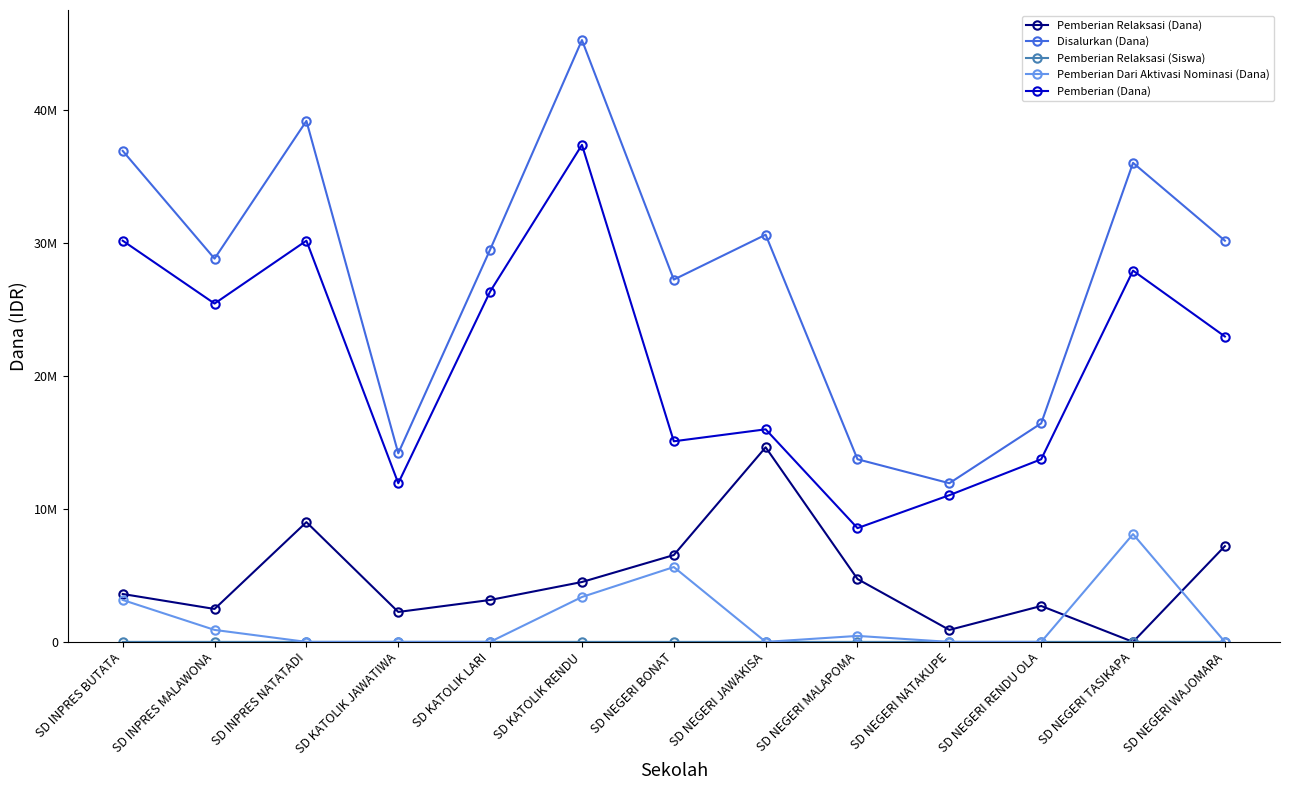

What is the label of the 10th point from the right?

SD KATOLIK JAWATIWA